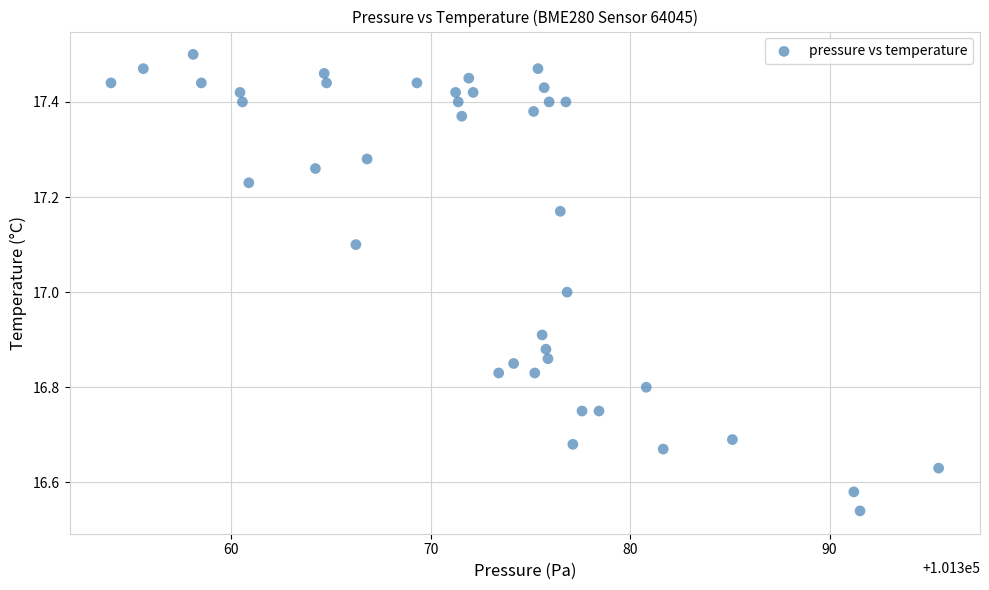

What is the range of Y values (max minus min)?

1.0